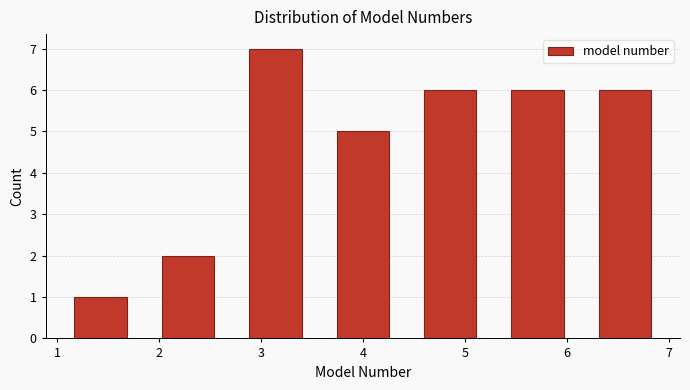

Which range on the x-axis has the tallest bar?

2.7 to 3.6